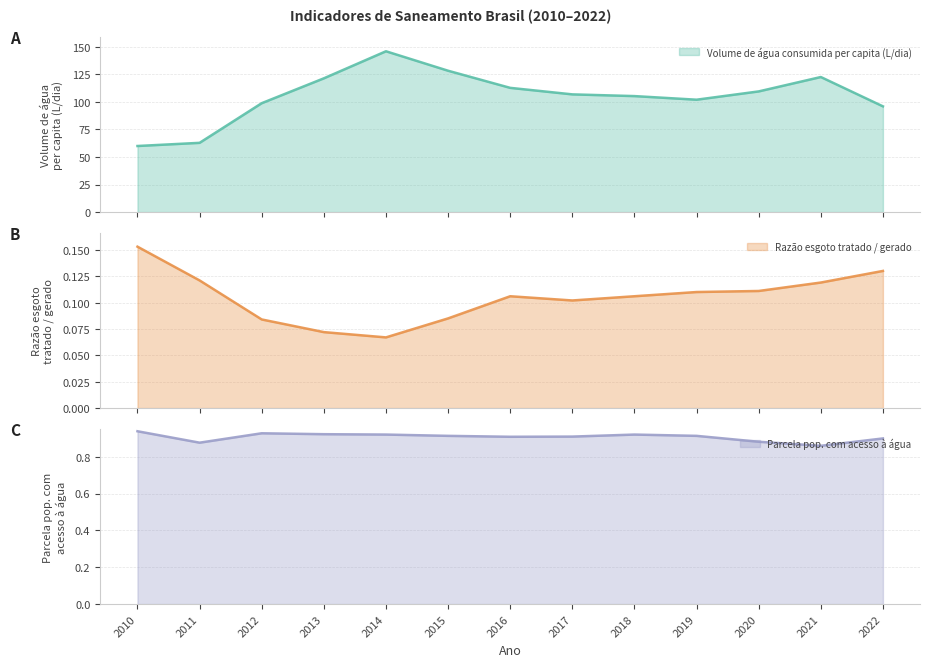

Reading left to right, extract all data points from this chart.

Volume de água consumida per capita (L/dia): 2010=60.0	2011=62.9	2012=98.9	2013=121.4	2014=146.0	2015=128.3	2016=112.8	2017=106.9	2018=105.3	2019=102.0	2020=109.6	2021=122.6	2022=96.0
Razão esgoto tratado / gerado: 2010=0.2	2011=0.1	2012=0.1	2013=0.1	2014=0.1	2015=0.1	2016=0.1	2017=0.1	2018=0.1	2019=0.1	2020=0.1	2021=0.1	2022=0.1
Parcela pop. com acesso à água: 2010=0.9	2011=0.9	2012=0.9	2013=0.9	2014=0.9	2015=0.9	2016=0.9	2017=0.9	2018=0.9	2019=0.9	2020=0.9	2021=0.9	2022=0.9